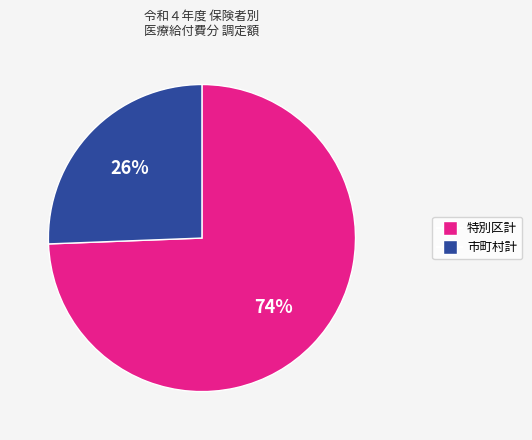

Is there a majority slice in this chart?

Yes